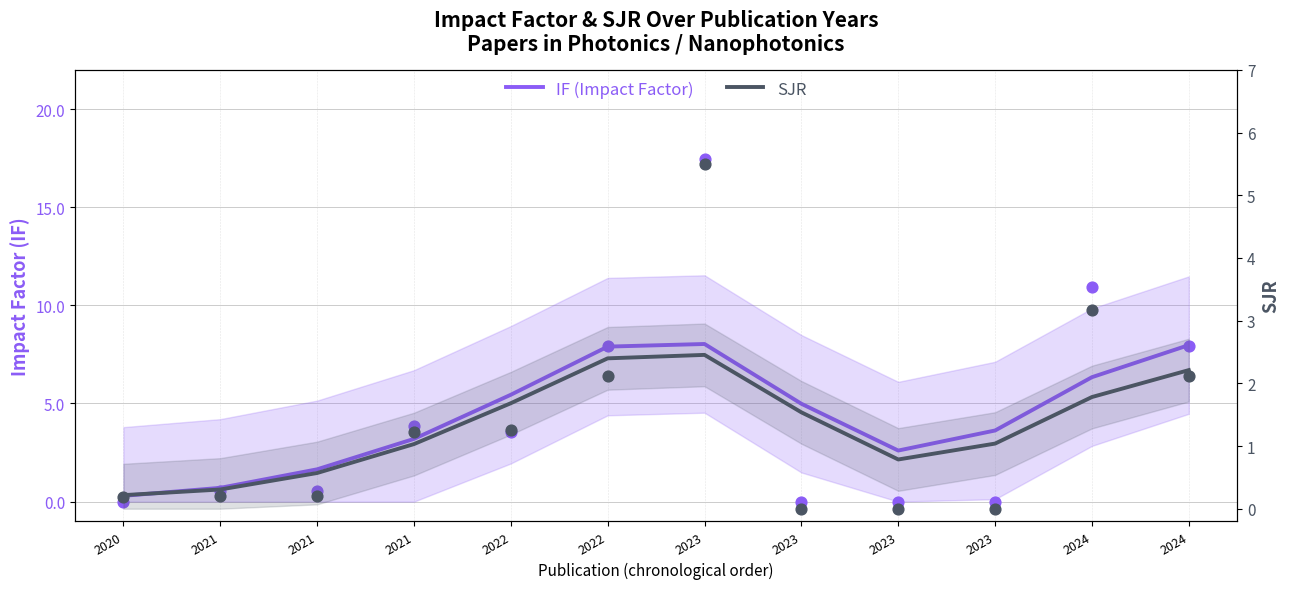

Which series has the widest spread of Y values?

IF (Impact Factor)